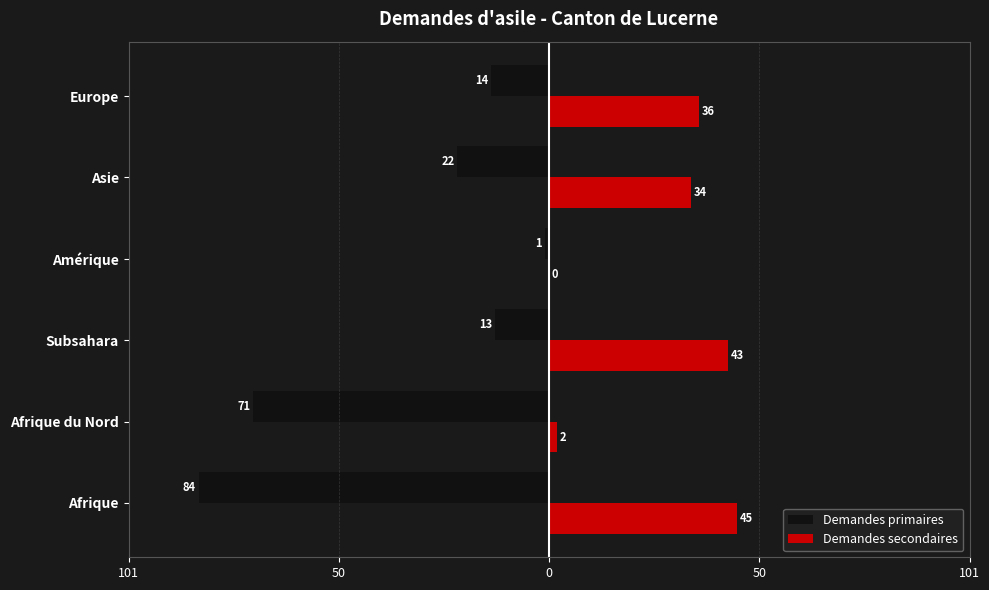

At how many categories does at least one series exceed 0?

5